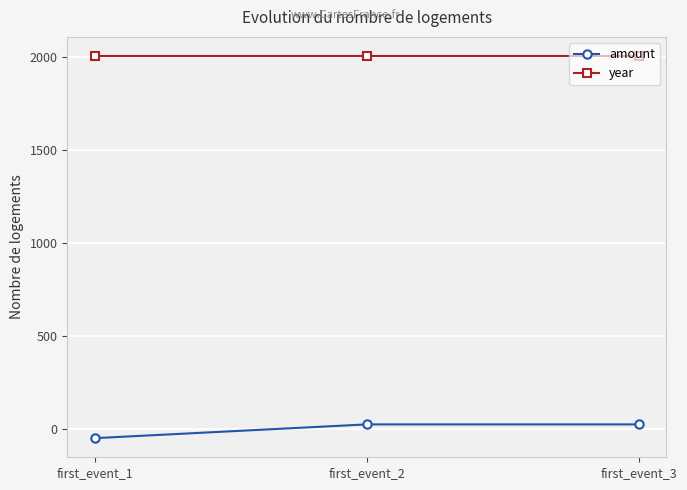

Rank the series by their maximum value, from lowest to highest.

amount, year